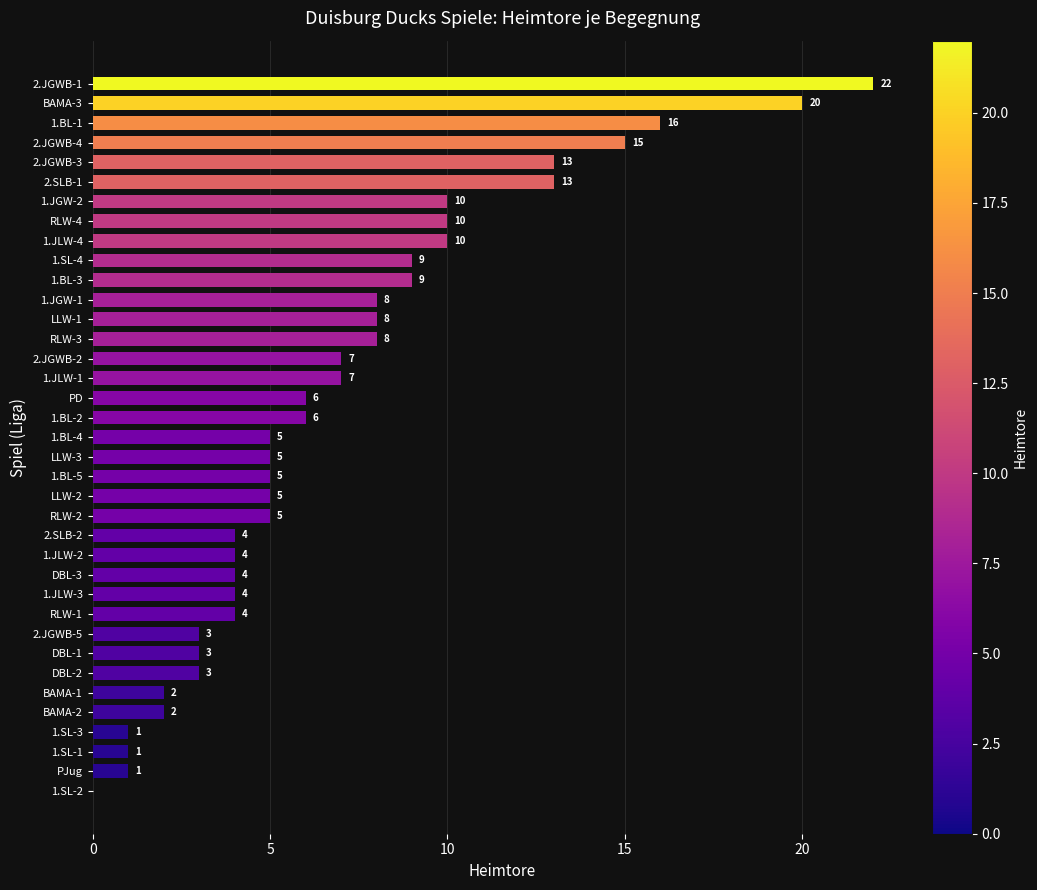

Which category has the highest value across all series?

2.JGWB-1